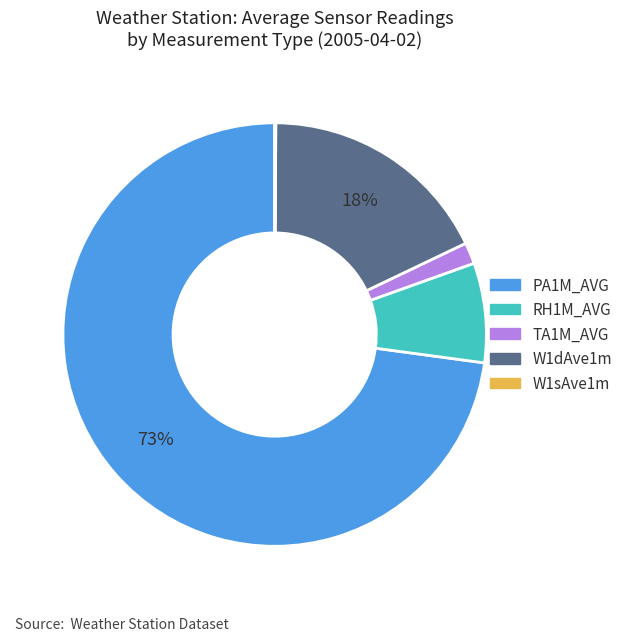

Does any single category account for the majority?

Yes